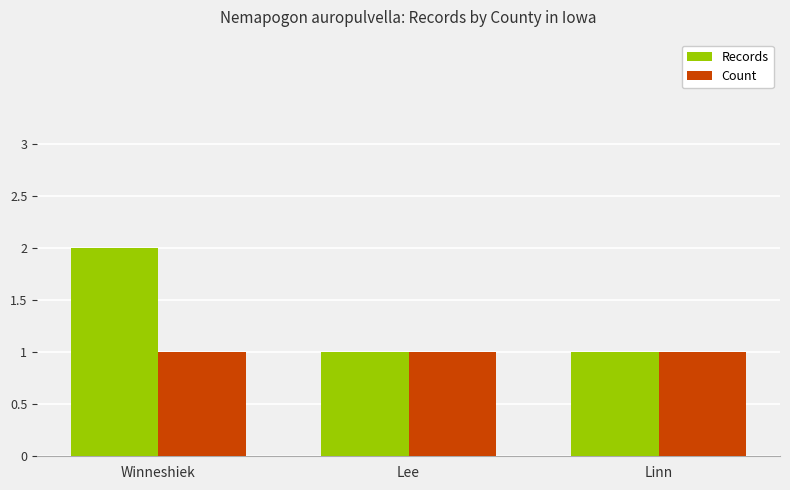

Are the bars horizontal?

No